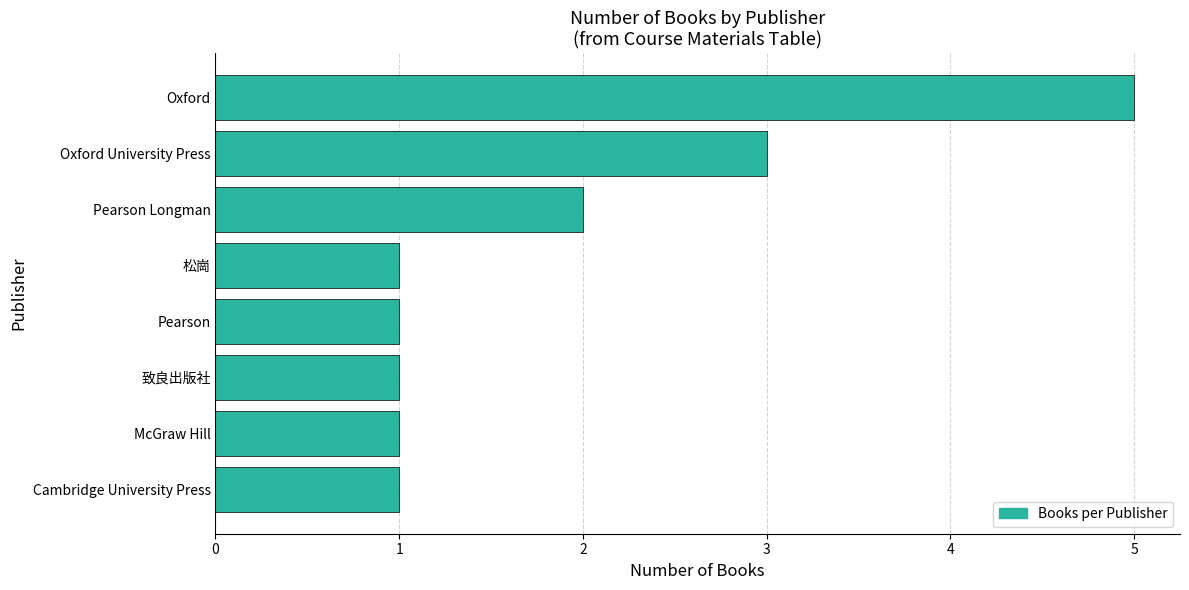

What is the difference between the maximum and minimum values?

4